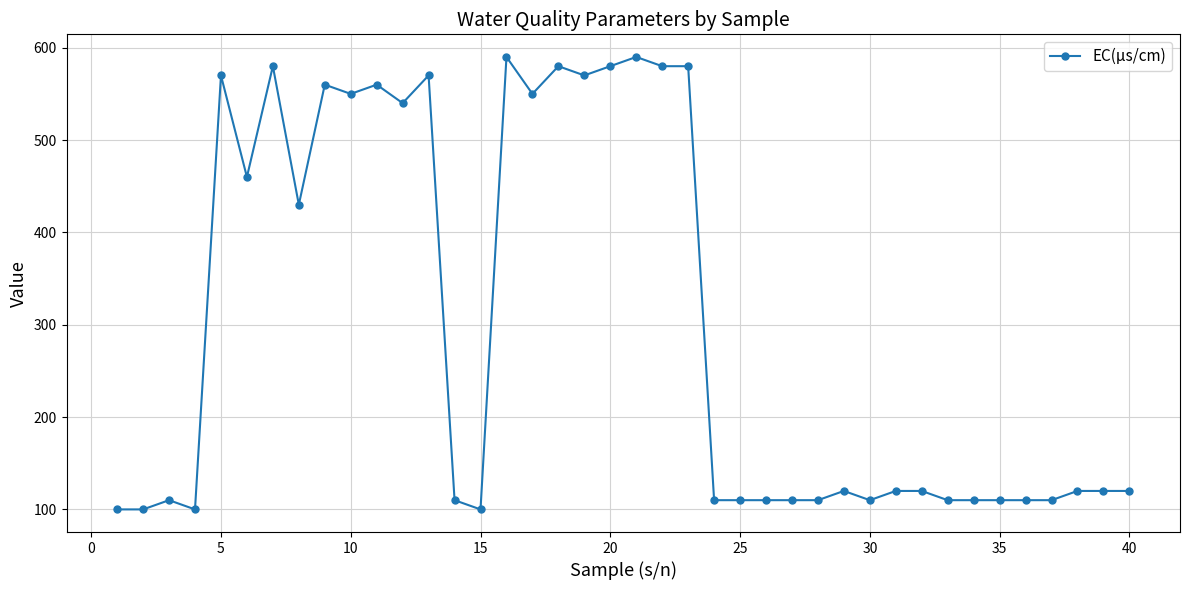

What is the smallest value displayed?

100